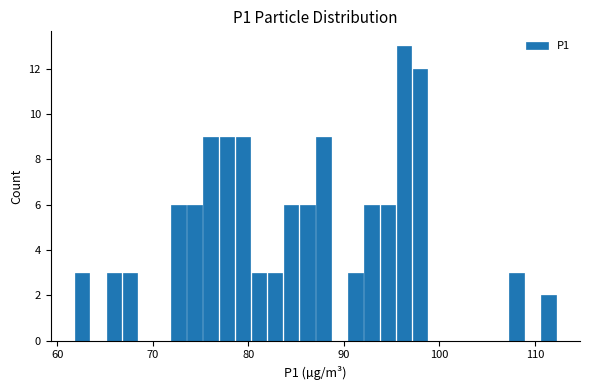

Read against the x-axis, roughly where is the centre of the tallest bar?

96